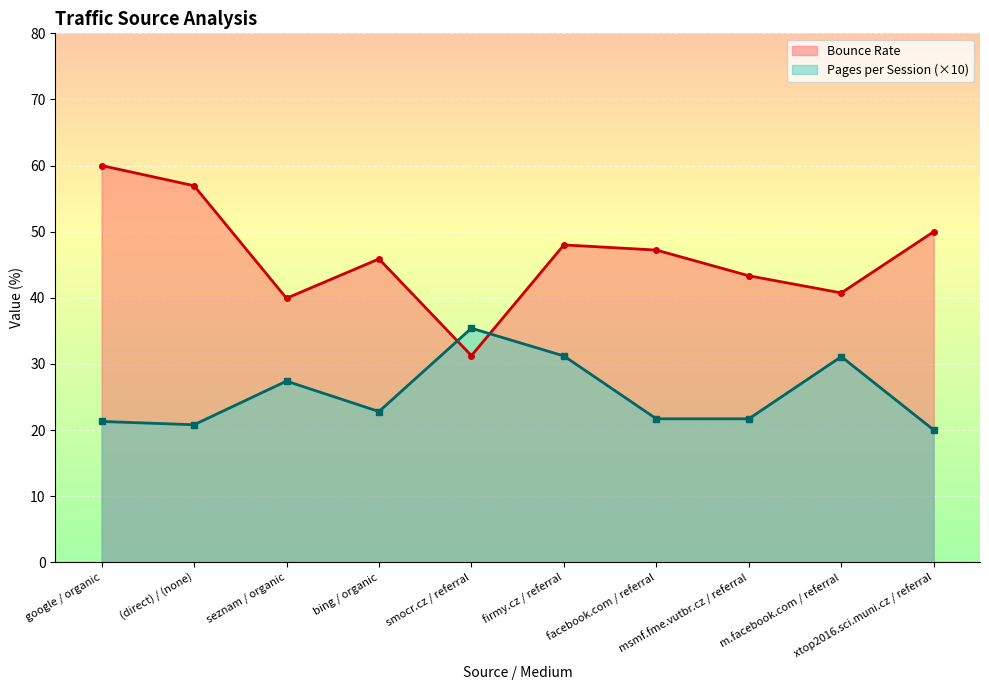

What is the difference between the Bounce Rate values at m.facebook.com / referral and seznam / organic?

0.8